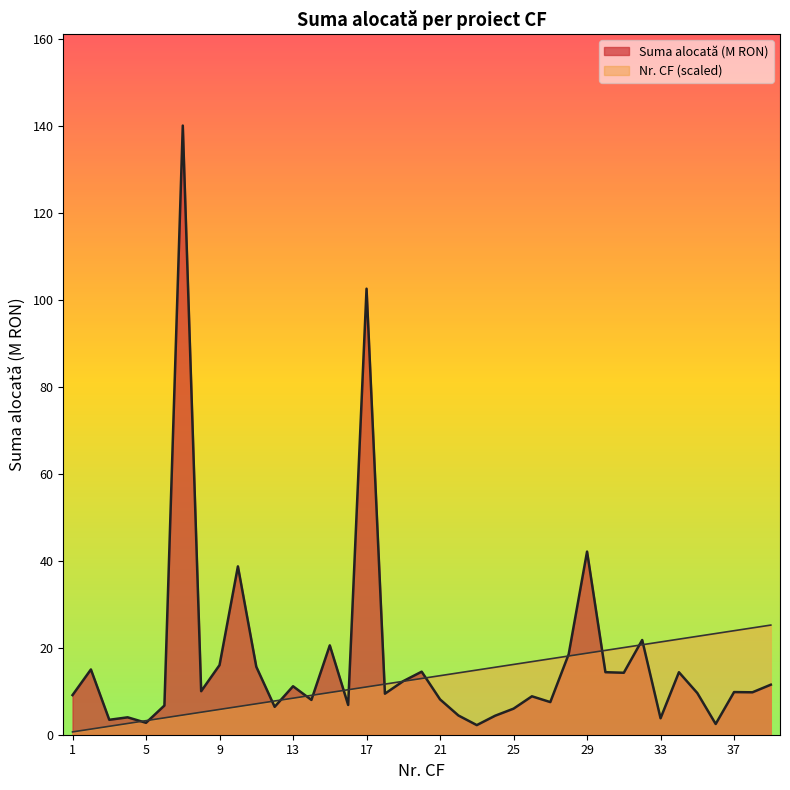

Does the chart have visible grid lines?

No